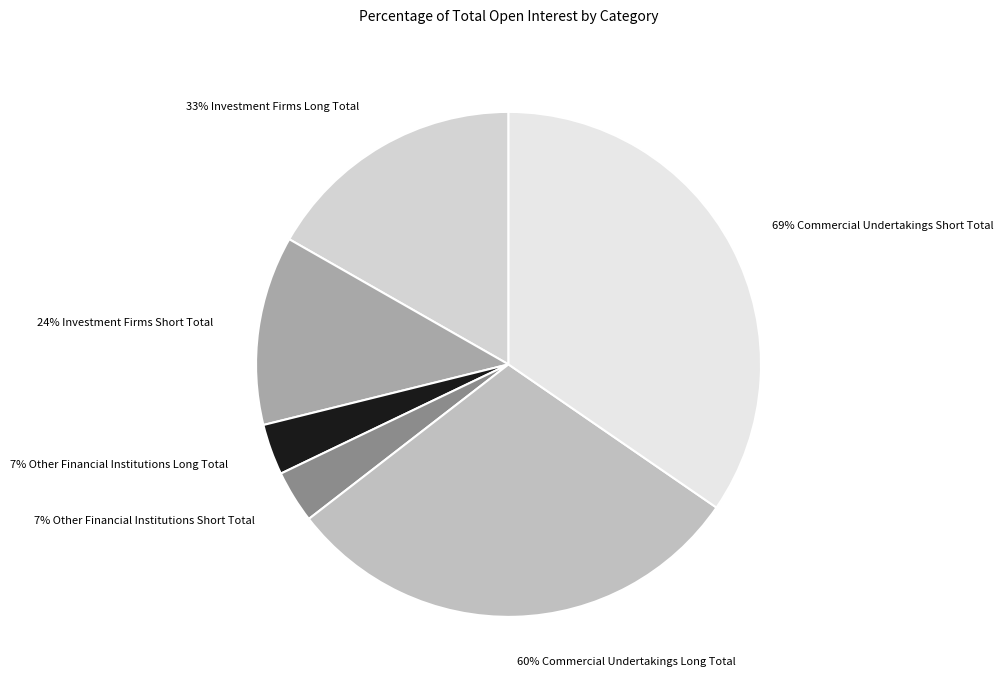

To the nearest percent, what is the average slice percentage?

17%